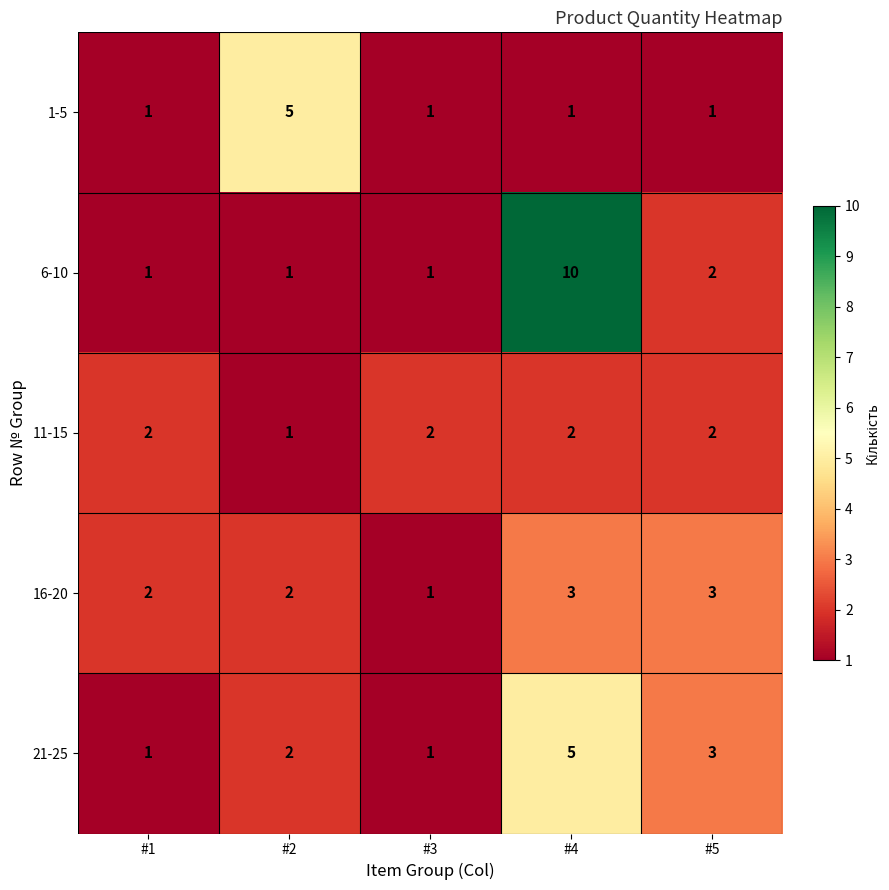

How many data points in 11-15 are less than 2?

1